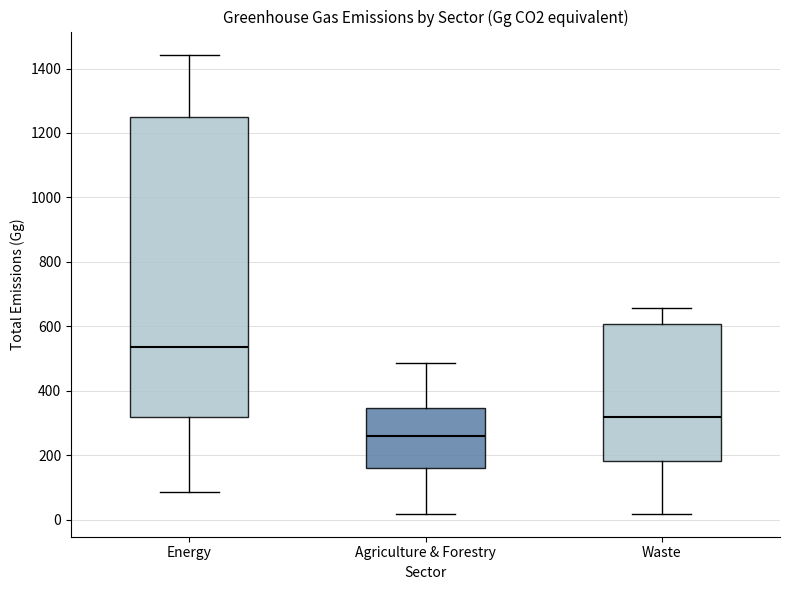

Where is the upper edge of the box for Energy on the y-axis? The values are not printed on the chart, so give them approximately, as read against the axis.

1240